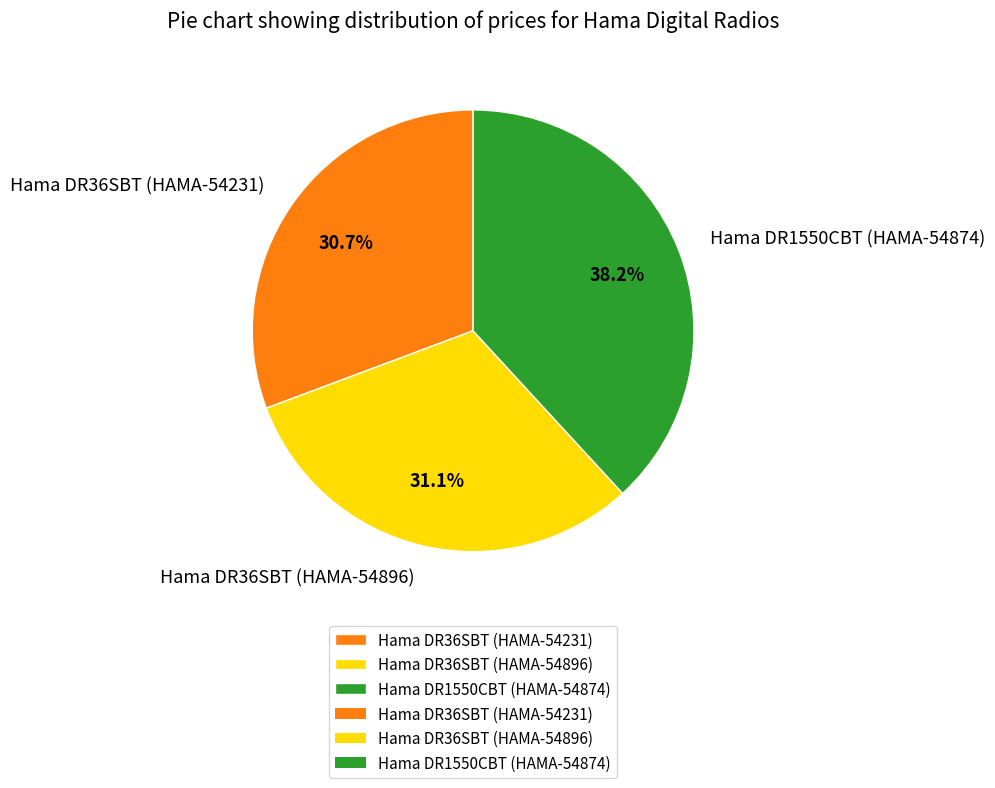

To the nearest percent, what is the difference between the Hama DR1550CBT (HAMA-54874) and Hama DR36SBT (HAMA-54896) slice percentages?

7%